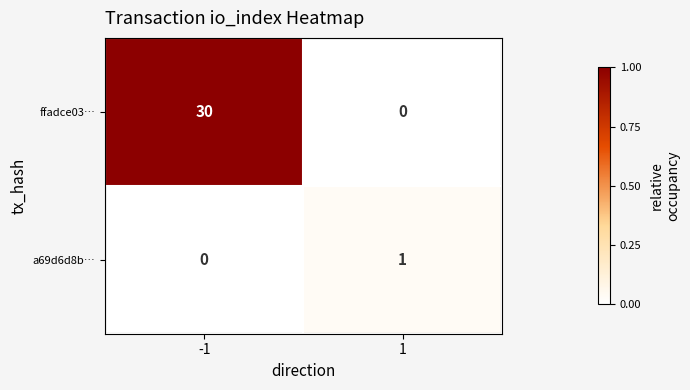

What is the sum of the ffadce03… values at -1 and 1?

30